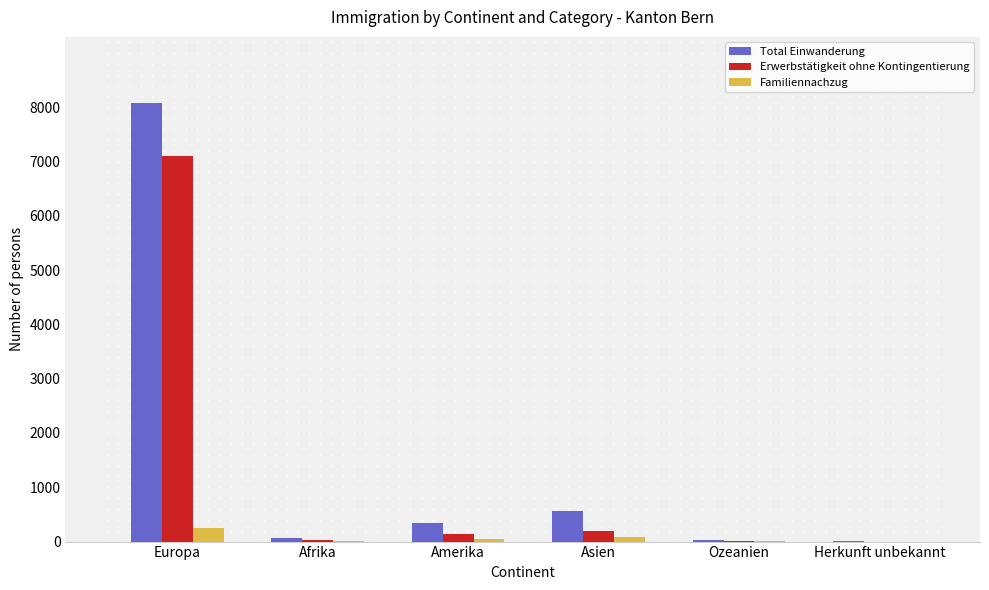

The value of Total Einwanderung at Europa is 13451. True or false?

False